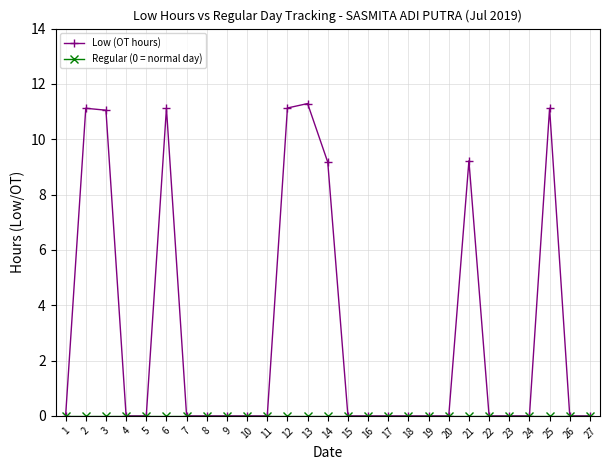

What is the maximum value for Low (OT hours)?

11.3